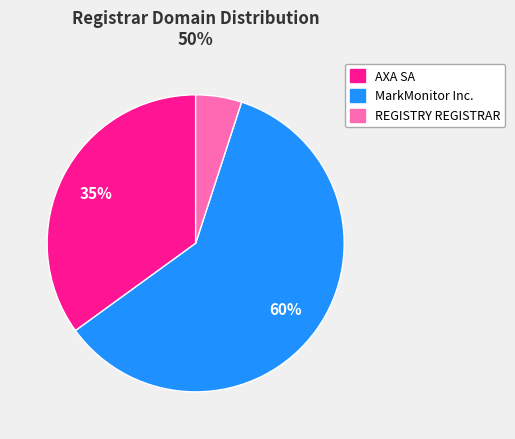

Is REGISTRY REGISTRAR the majority of the pie?

No